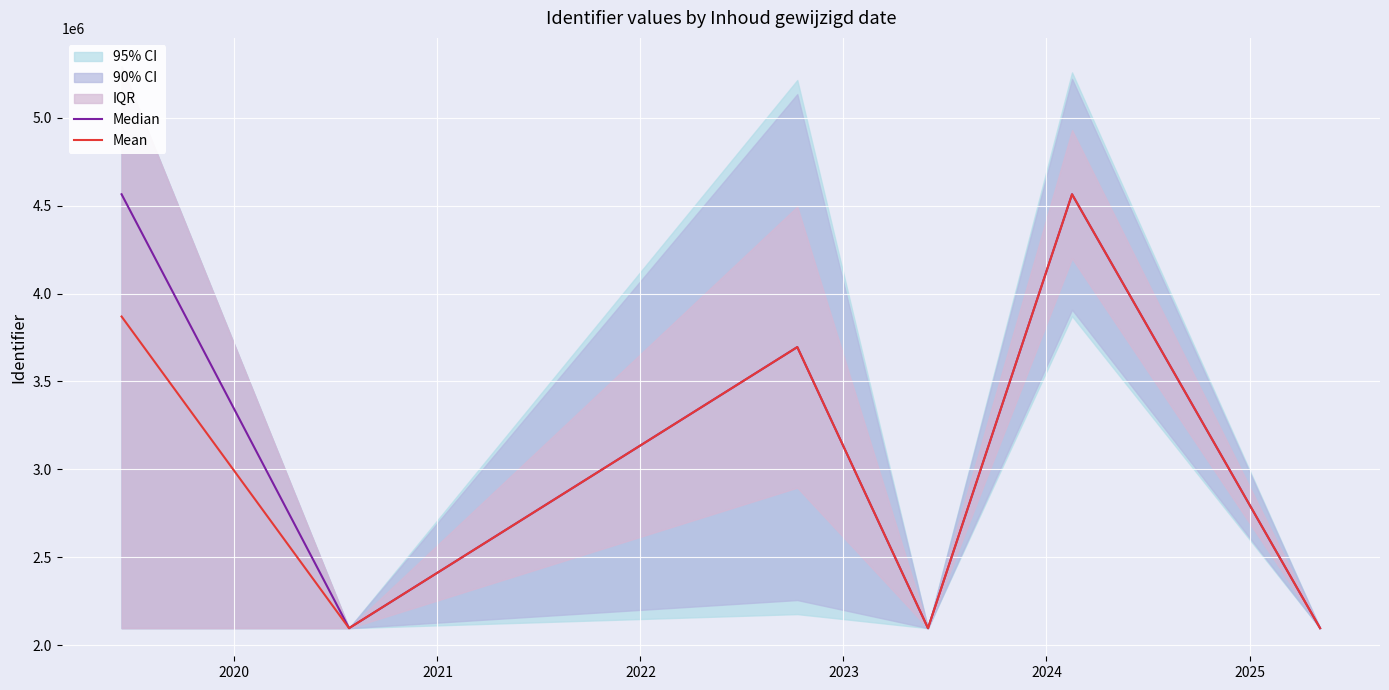

Where is the first local minimum for Mean?

2020